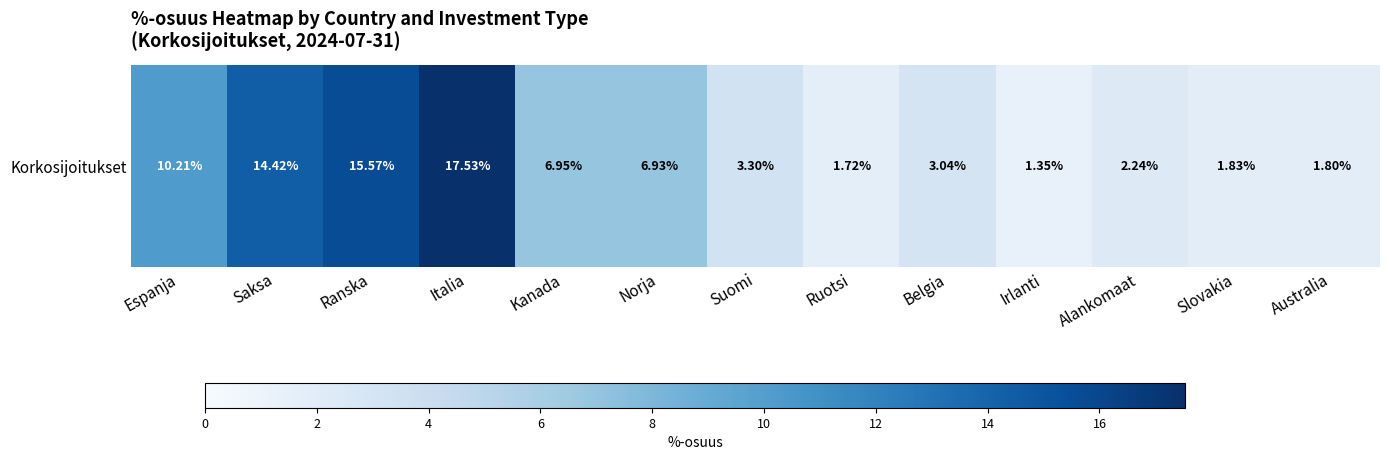

What is the ratio of the value at Irlanti to the value at Ruotsi?

0.8